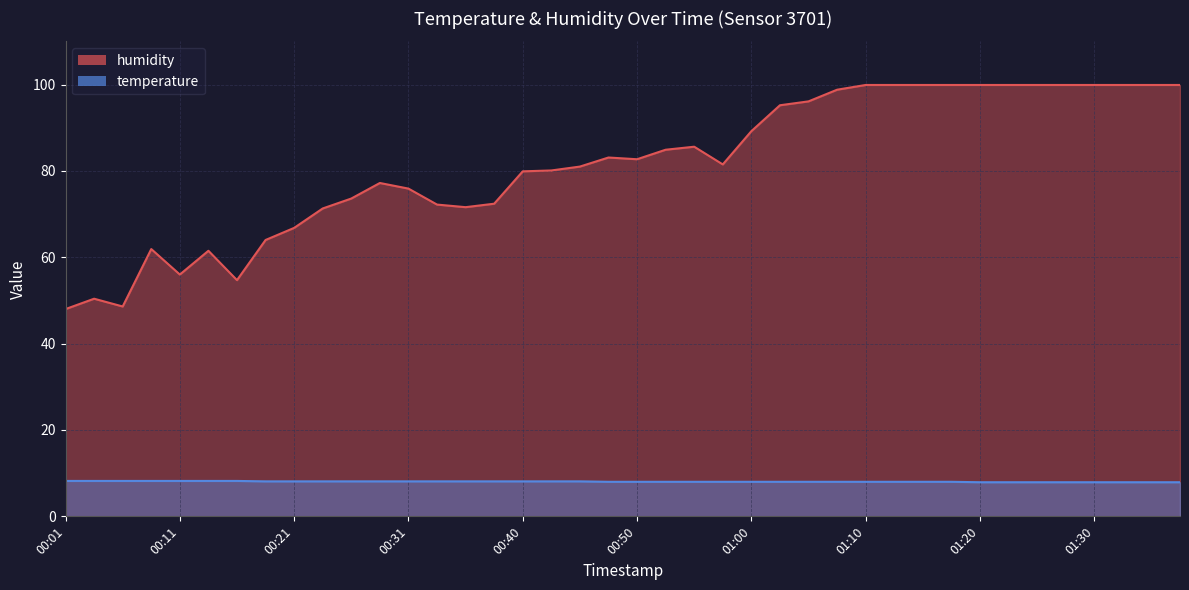

What is the label of the 30th point from the left?

01:12